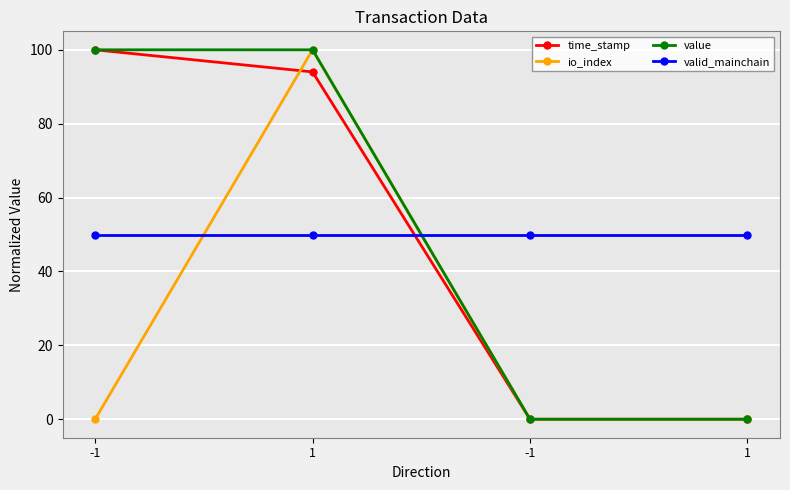

Is the value of valid_mainchain at 1 greater than the value of value at -1?

No